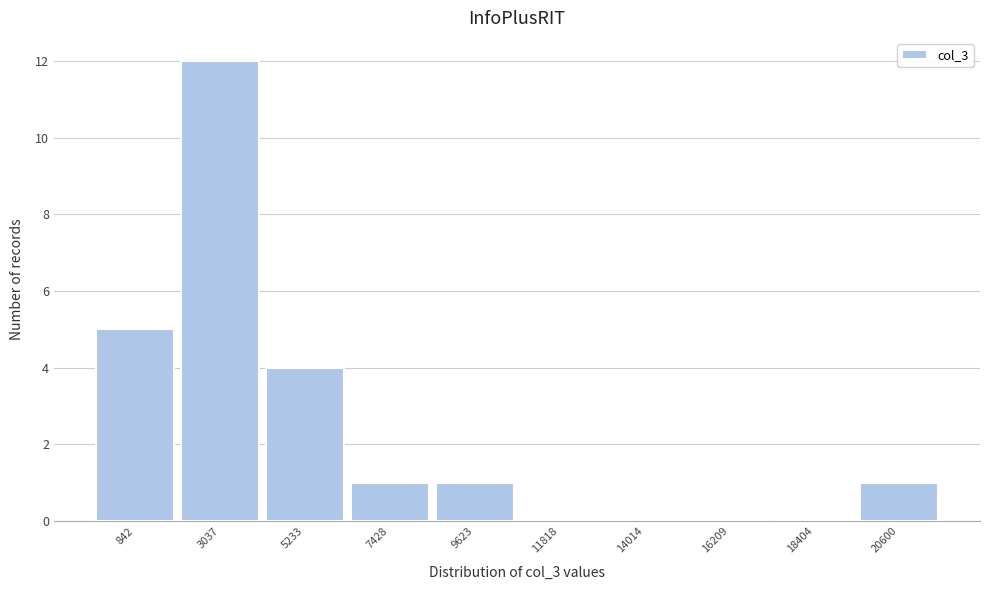

Reading left to right, transcribe all the data shown in this chart.

842=5	3037=12	5233=4	7428=1	9623=1	11818=0	14014=0	16209=0	18404=0	20600=1